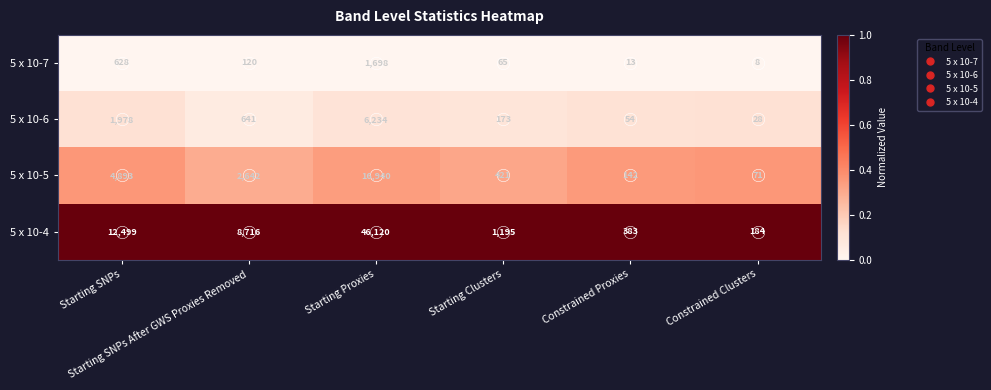

At Starting Proxies, list the series in order from largest to smallest.

5 x 10-4, 5 x 10-5, 5 x 10-6, 5 x 10-7